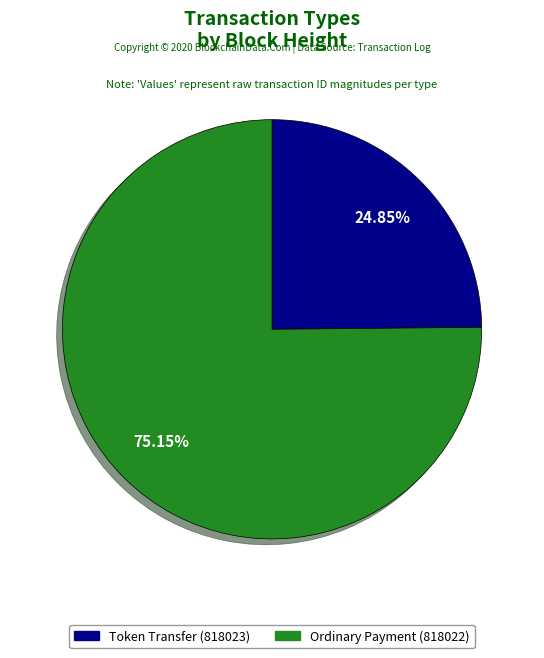

Approximately how many times larger is the value at Ordinary Payment (818022) compared to Token Transfer (818023)?

3.0